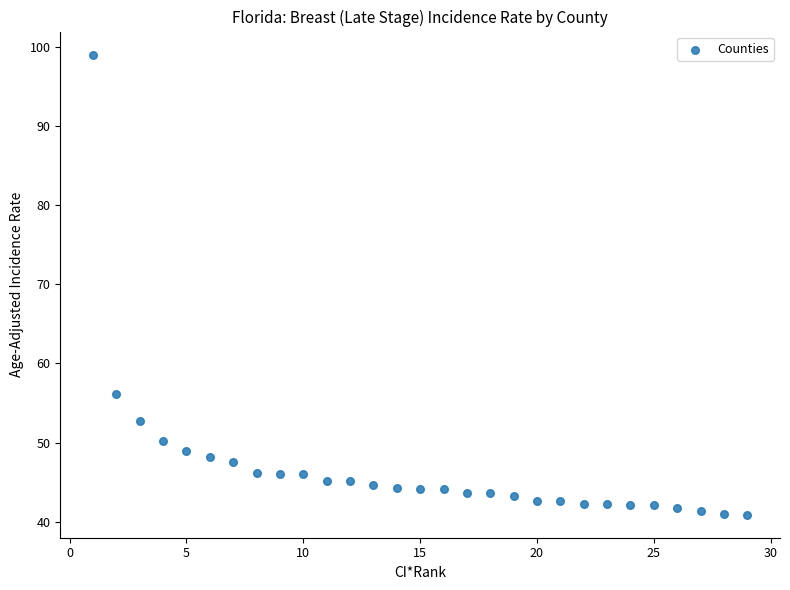

What is the range of Y values (max minus min)?

58.1